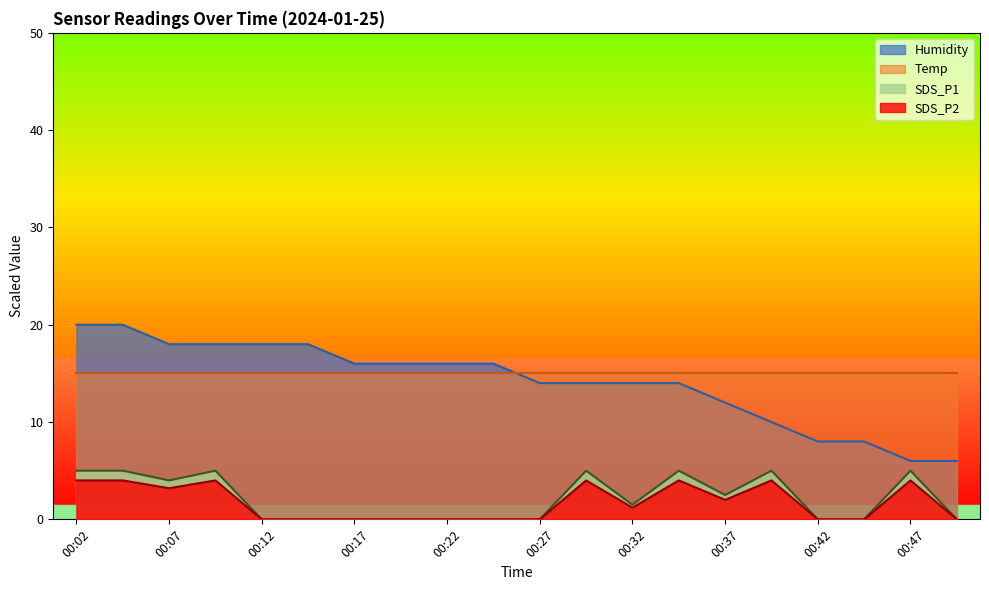

What is the value of the SDS_P1 point at the 1st from the left?

5.0